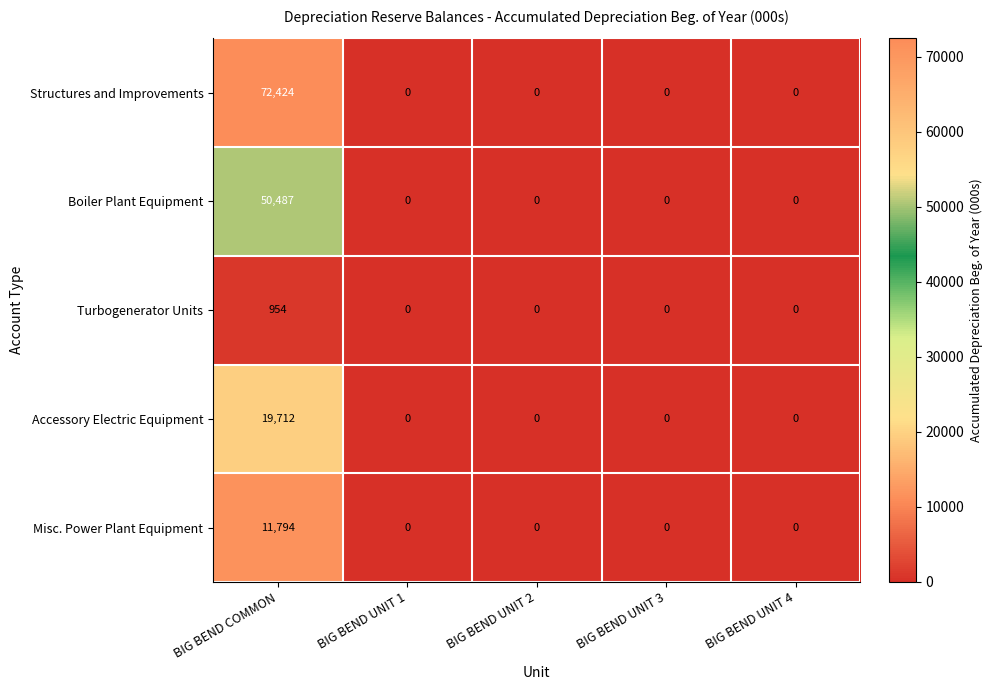

List the series in order of their peak value, highest first.

Structures and Improvements, Boiler Plant Equipment, Accessory Electric Equipment, Misc. Power Plant Equipment, Turbogenerator Units